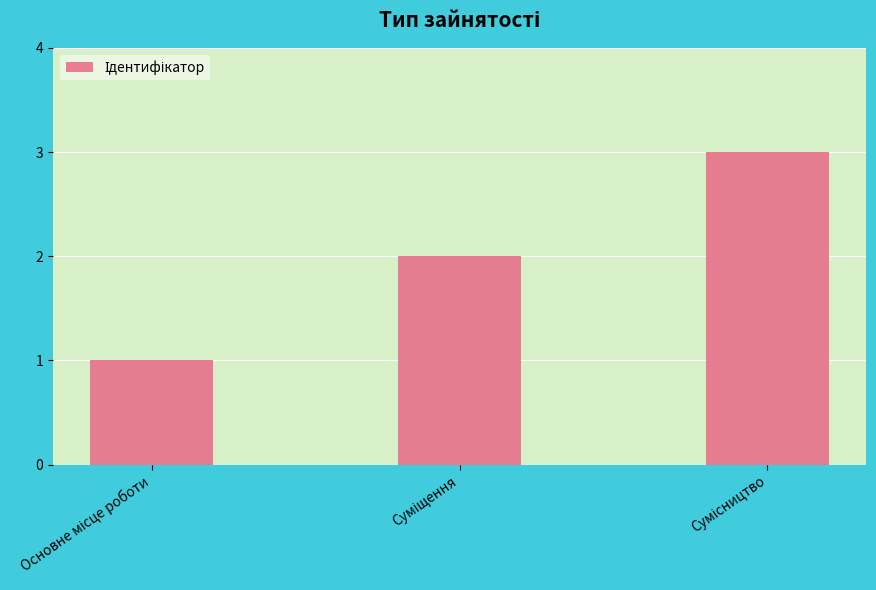

What is the sum of all values?

6